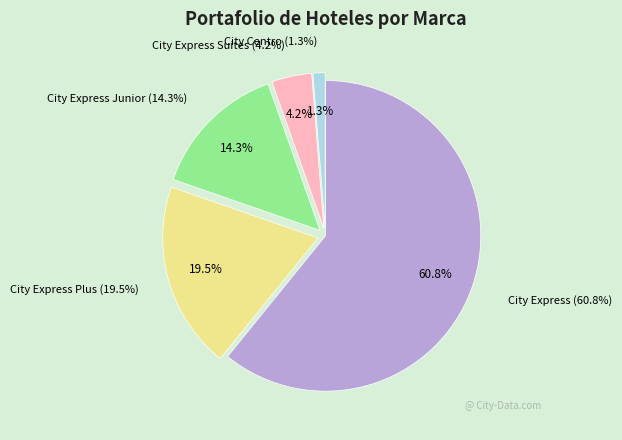

Is it true that City Express Suites is 12% of the pie?

False